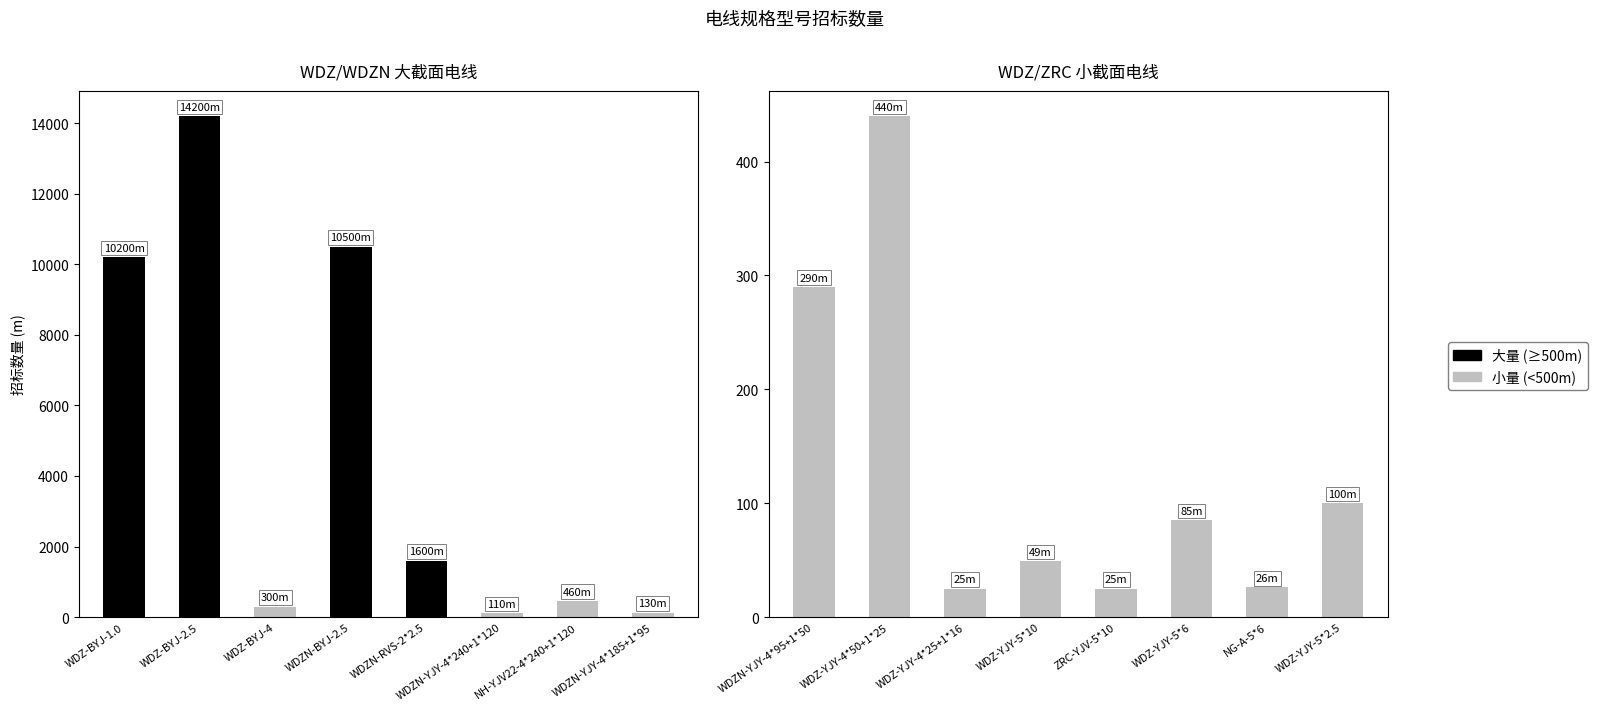

Count the number of values greater than 290.

7